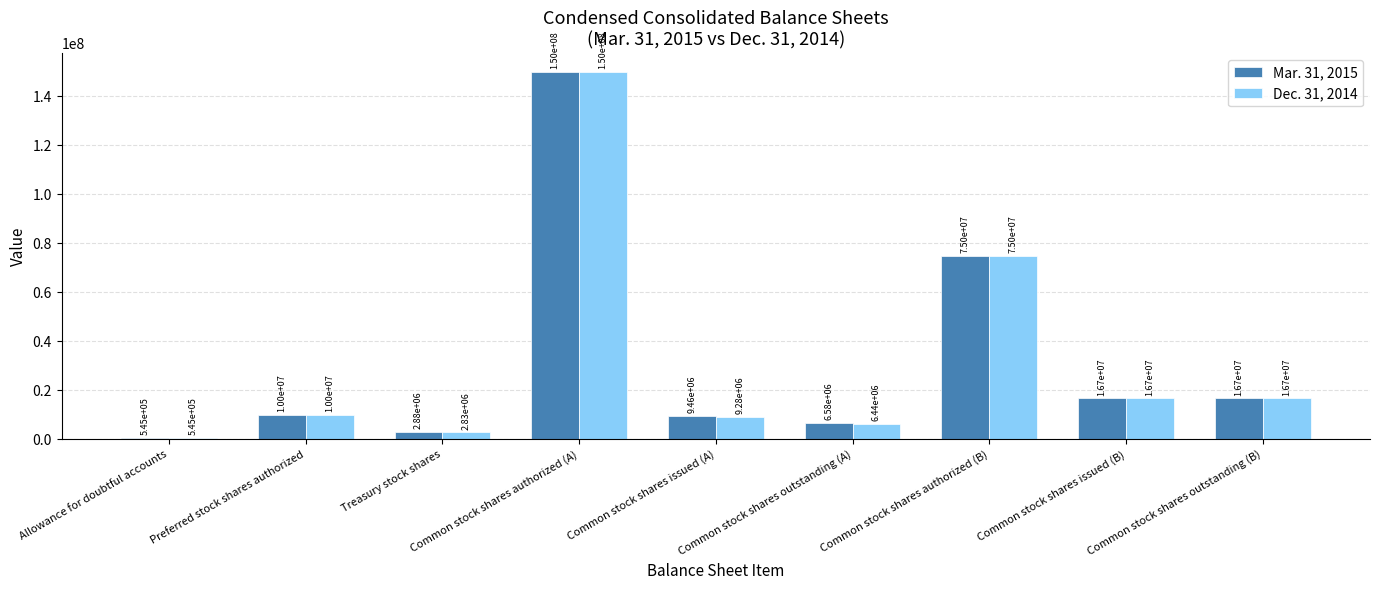

How many bars are there in total?

18